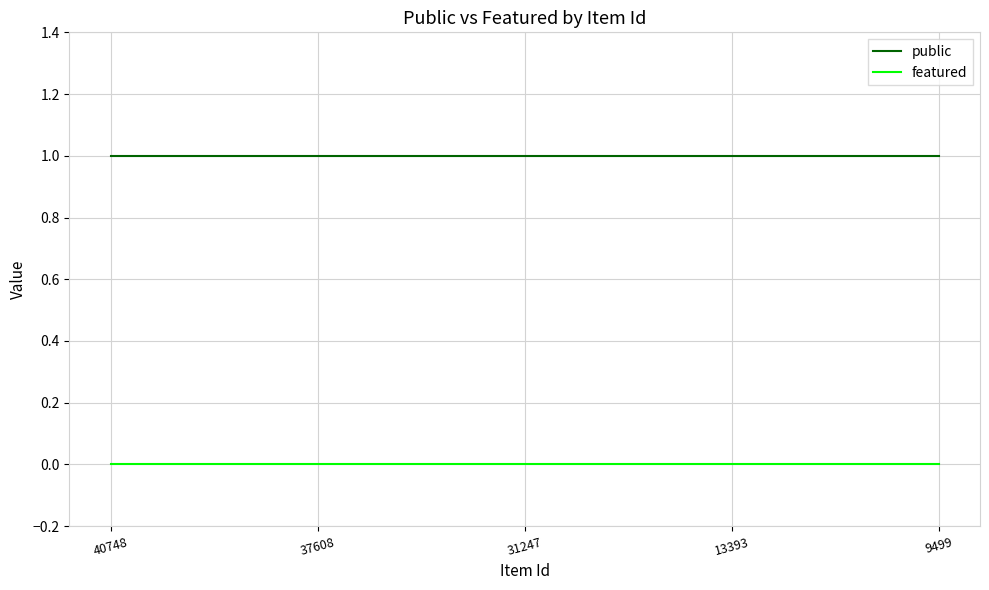

True or false: public has a value of 1 at 37608.

True